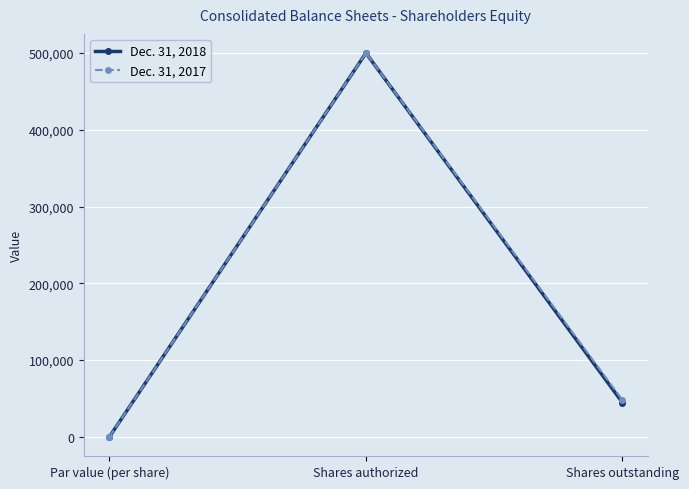

The Dec. 31, 2018 series shows 500000 at Shares authorized. True or false?

True